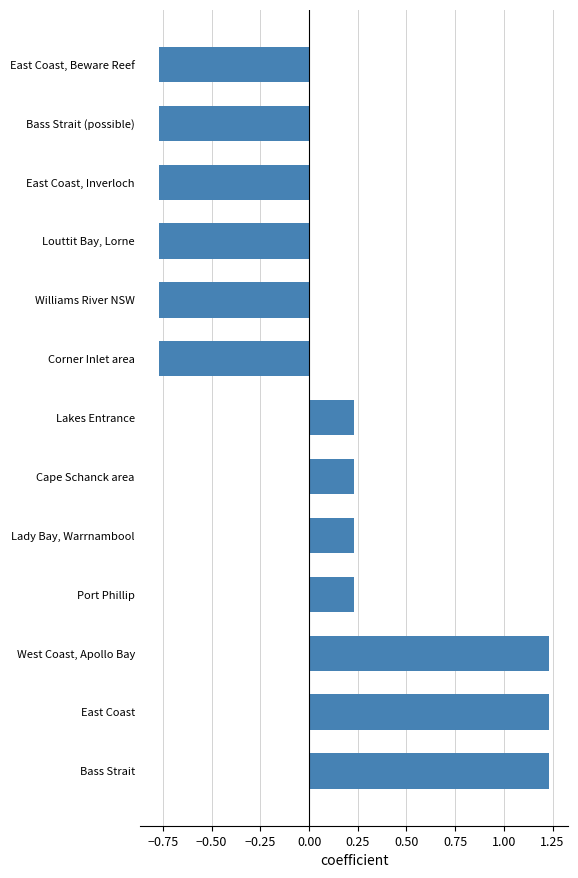

How many values are between 0 and 1?

4